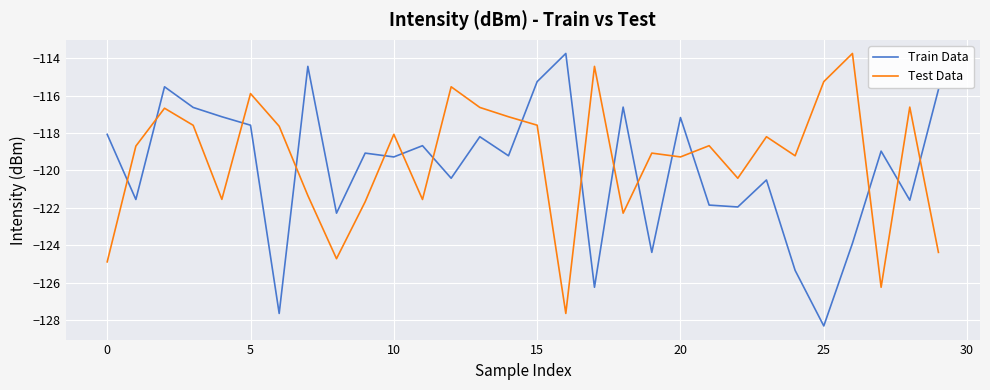

After their last crossing, which series has the higher values: Test Data or Train Data?

Train Data